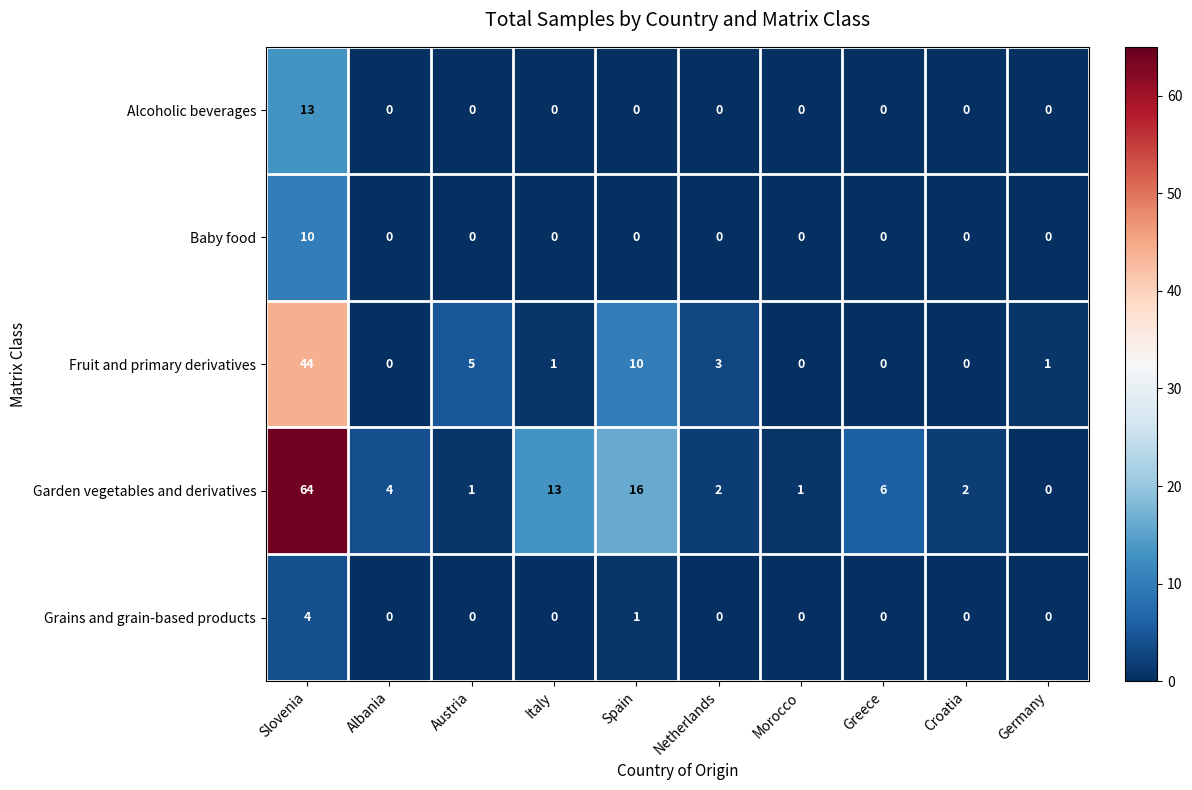

Which series has the largest total across all categories?

Garden vegetables and derivatives